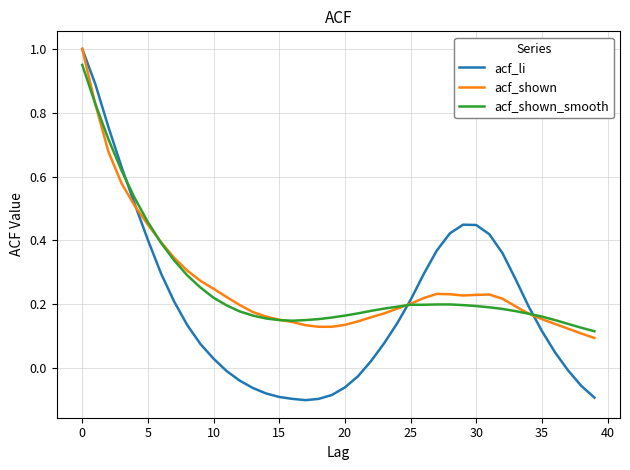

Reading left to right, extract all data points from this chart.

acf_li: 1.0	0.9	0.8	0.6	0.5	0.4	0.3	0.2	0.1	0.1	0.0	-0.0	-0.0	-0.1	-0.1	-0.1	-0.1	-0.1	-0.1	-0.1	-0.1	-0.0	0.0	0.1	0.1	0.2	0.3	0.4	0.4	0.4	0.4	0.4	0.4	0.3	0.2	0.1	0.0	-0.0	-0.1	-0.1
acf_shown: 1.0	0.8	0.7	0.6	0.5	0.4	0.4	0.3	0.3	0.3	0.2	0.2	0.2	0.2	0.2	0.2	0.1	0.1	0.1	0.1	0.1	0.1	0.2	0.2	0.2	0.2	0.2	0.2	0.2	0.2	0.2	0.2	0.2	0.2	0.2	0.2	0.1	0.1	0.1	0.1
acf_shown_smooth: 0.9	0.8	0.7	0.6	0.5	0.5	0.4	0.3	0.3	0.3	0.2	0.2	0.2	0.2	0.2	0.1	0.1	0.1	0.2	0.2	0.2	0.2	0.2	0.2	0.2	0.2	0.2	0.2	0.2	0.2	0.2	0.2	0.2	0.2	0.2	0.2	0.1	0.1	0.1	0.1